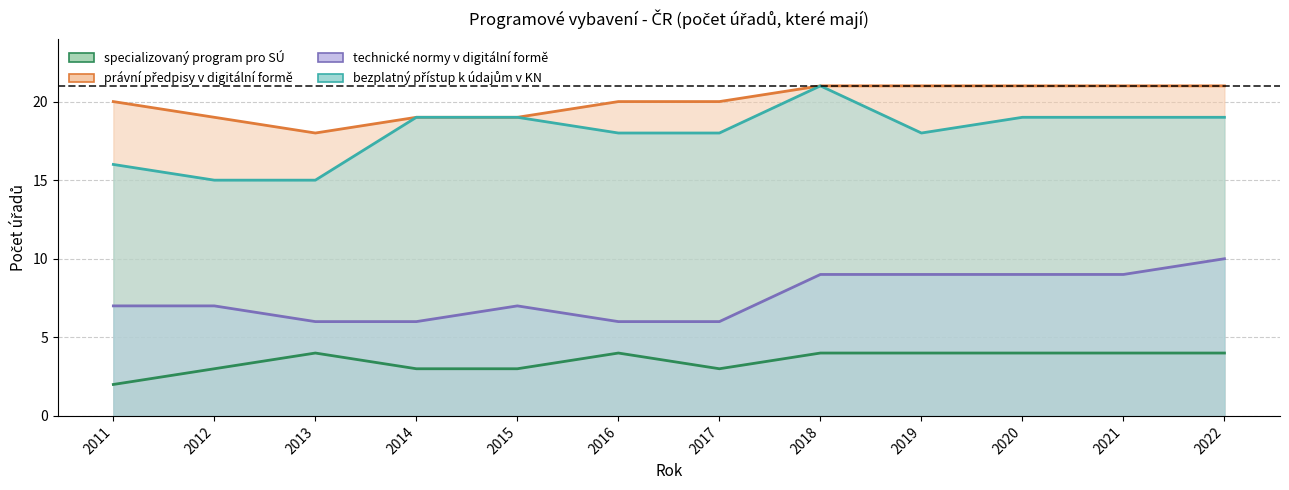

True or false: právní předpisy v digitální formě and specializovaný program pro SÚ cross at least once.

False